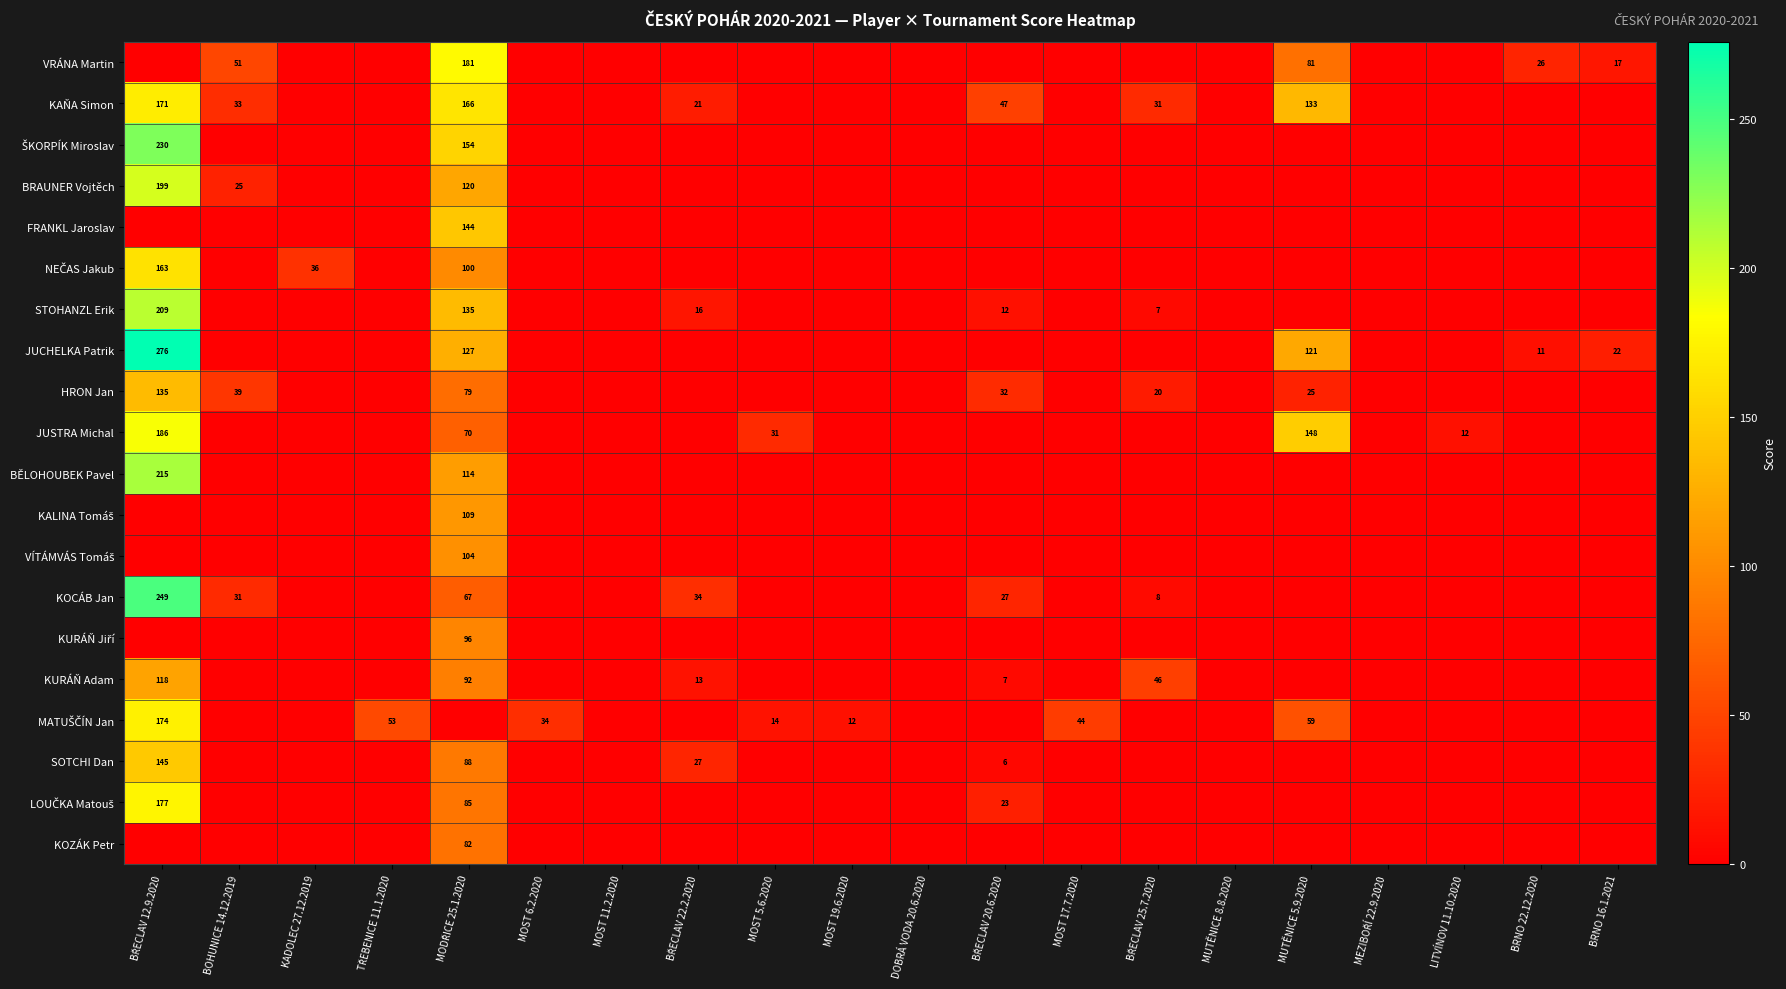

How many distinct data groups are displayed?

20